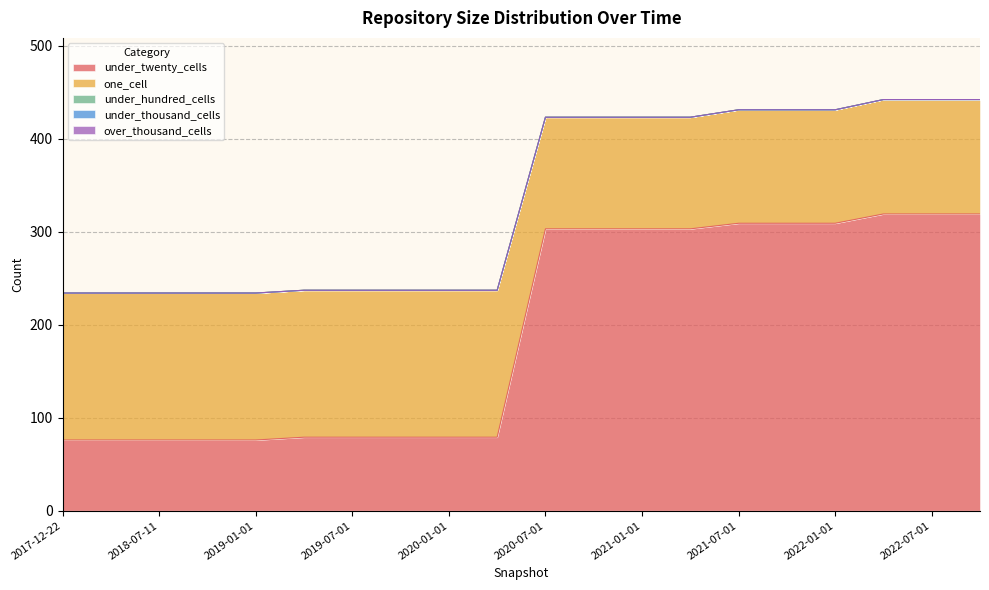

Does the chart have visible grid lines?

Yes